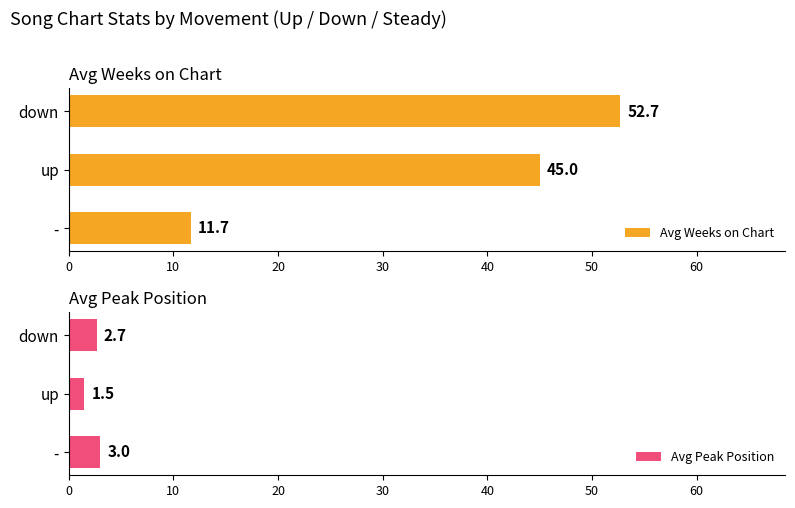

Is it true that Avg Weeks on Chart equals 94.1 at down?

False